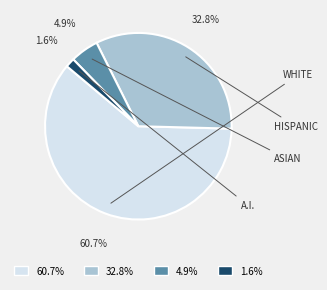

Is there a majority slice in this chart?

Yes